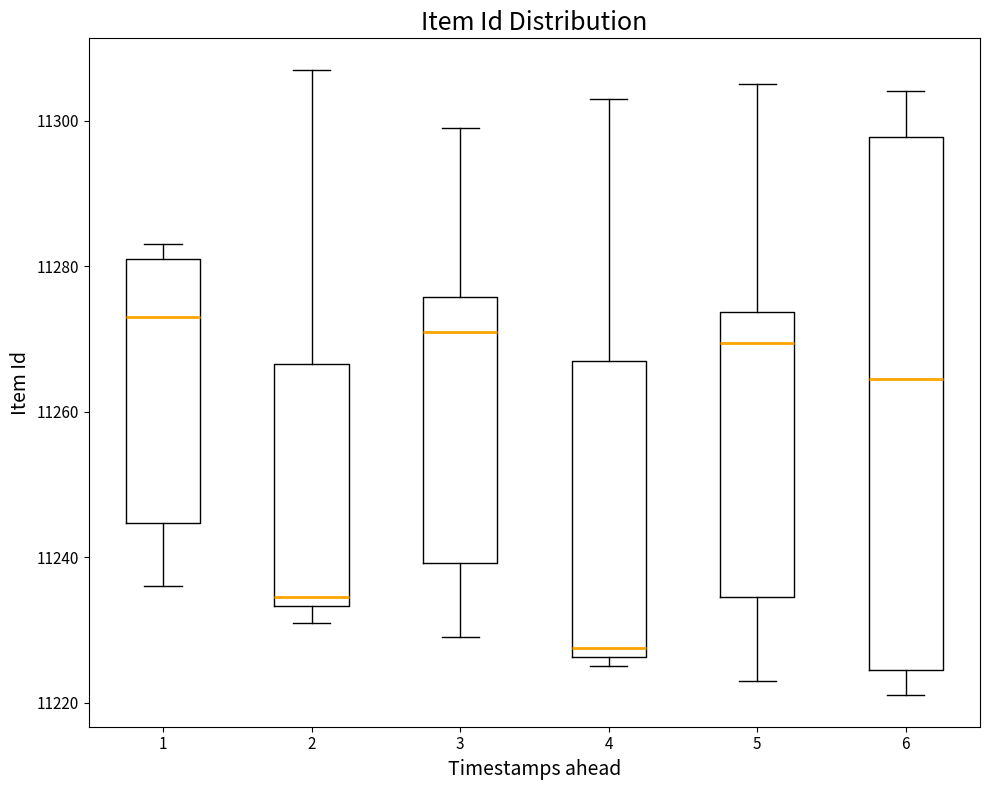

Reading left to right, transcribe this box plot: for each box, give where its median line is, the range the box spans, and where its two whiskers end, as read against the y-axis. The values are not printed on the chart, so give them approximately, as read against the axis.

1: median 11274, box 11244 to 11282, whiskers 11236 to 11284
2: median 11234 (just above the box's lower edge), box 11234 to 11266, whiskers 11232 to 11308
3: median 11272, box 11240 to 11276, whiskers 11230 to 11300
4: median 11228, box 11226 to 11268, whiskers 11226 (just below the box's lower edge) to 11304
5: median 11270, box 11234 to 11274, whiskers 11224 to 11306
6: median 11264, box 11224 to 11298, whiskers 11222 to 11304